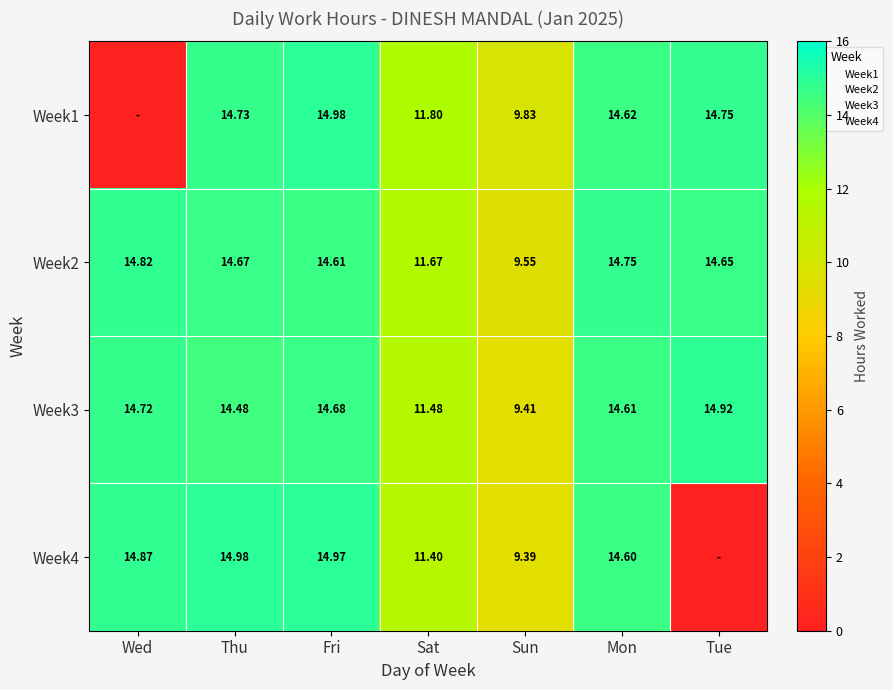

Where does the Week3 series first go above 14?

Wed